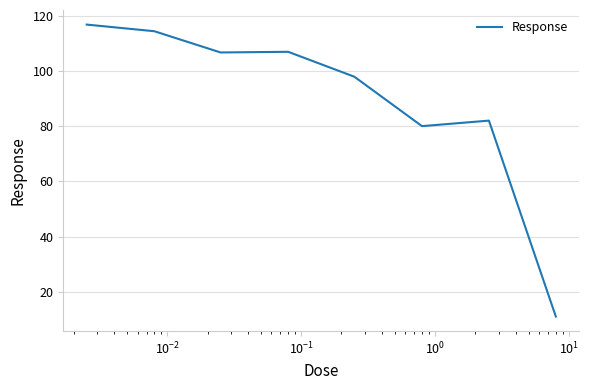

What is the greatest value displayed?

116.8